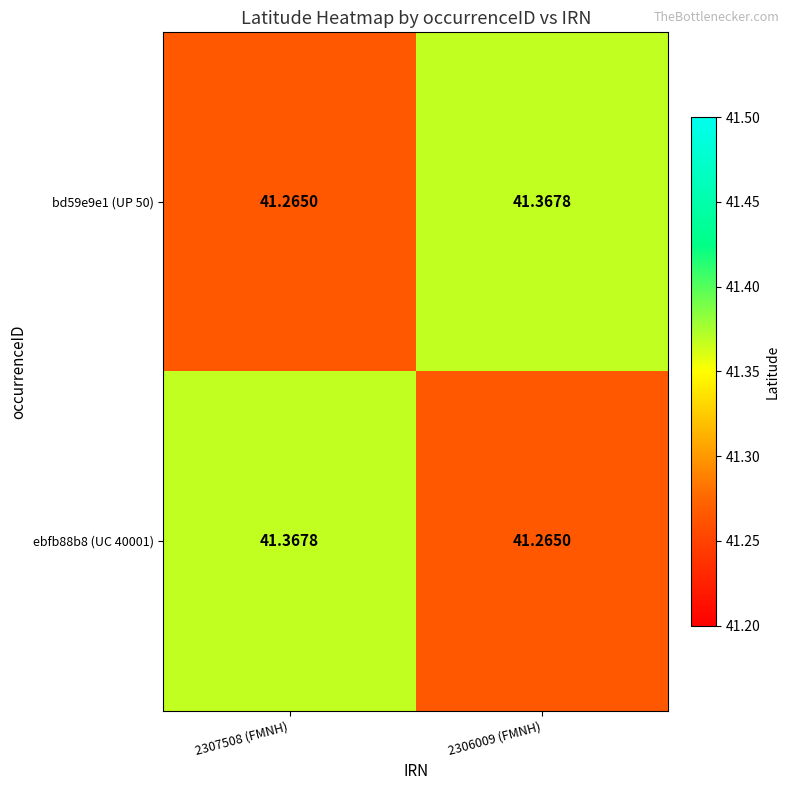

Is the value of ebfb88b8 (UC 40001) at 2307508 (FMNH) greater than the value of bd59e9e1 (UP 50) at 2307508 (FMNH)?

Yes